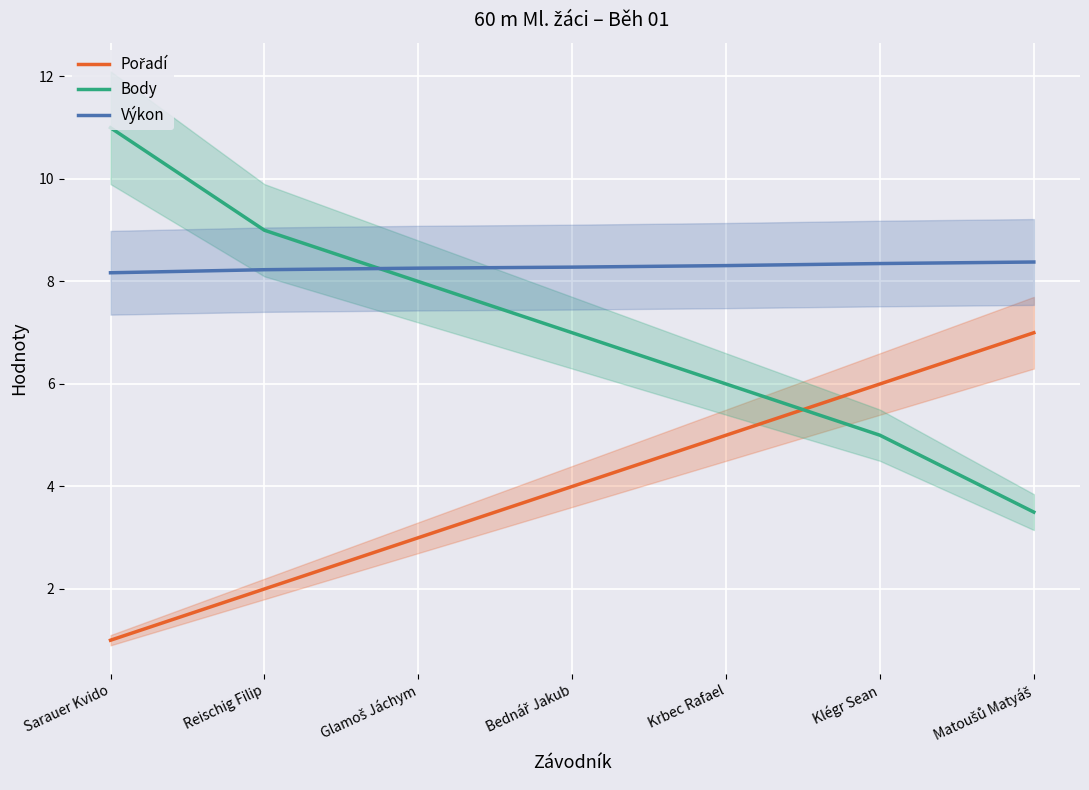

Reading right to left, transcribe all the data shown in this chart.

Pořadí: Matoušů Matyáš=7.0	Klégr Sean=6.0	Krbec Rafael=5.0	Bednář Jakub=4.0	Glamoš Jáchym=3.0	Reischig Filip=2.0	Sarauer Kvido=1.0
Body: Matoušů Matyáš=3.5	Klégr Sean=5.0	Krbec Rafael=6.0	Bednář Jakub=7.0	Glamoš Jáchym=8.0	Reischig Filip=9.0	Sarauer Kvido=11.0
Výkon: Matoušů Matyáš=8.4	Klégr Sean=8.3	Krbec Rafael=8.3	Bednář Jakub=8.3	Glamoš Jáchym=8.3	Reischig Filip=8.2	Sarauer Kvido=8.2